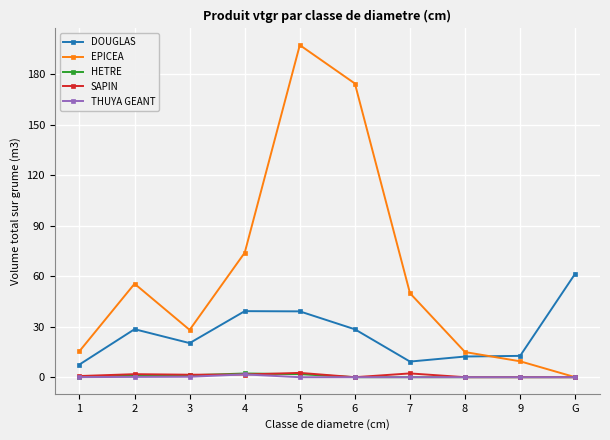

The value of HETRE at 3 is 1.1. True or false?

True